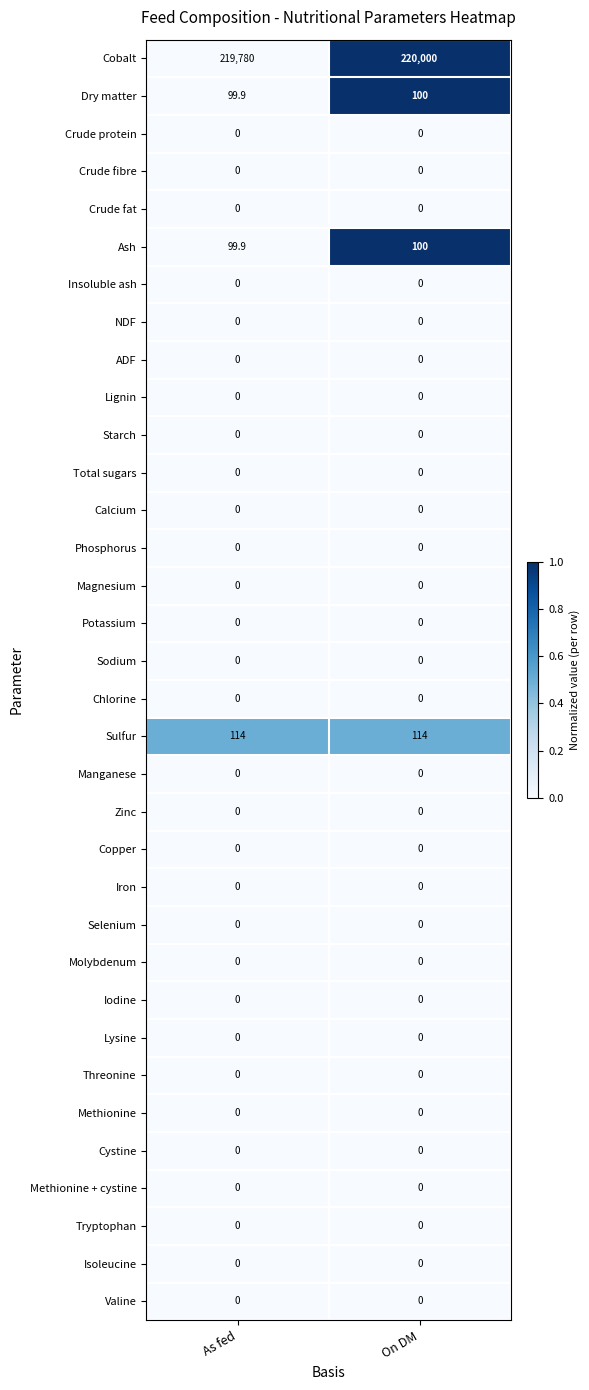

What is the difference between the highest and lowest values at On DM?

220000.0